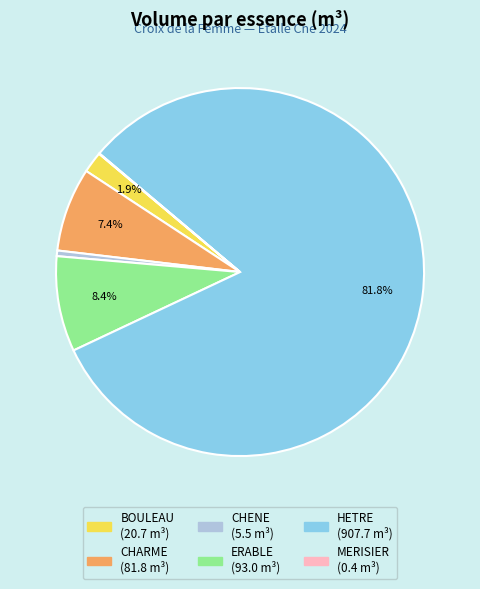

Which category accounts for the majority?

HETRE